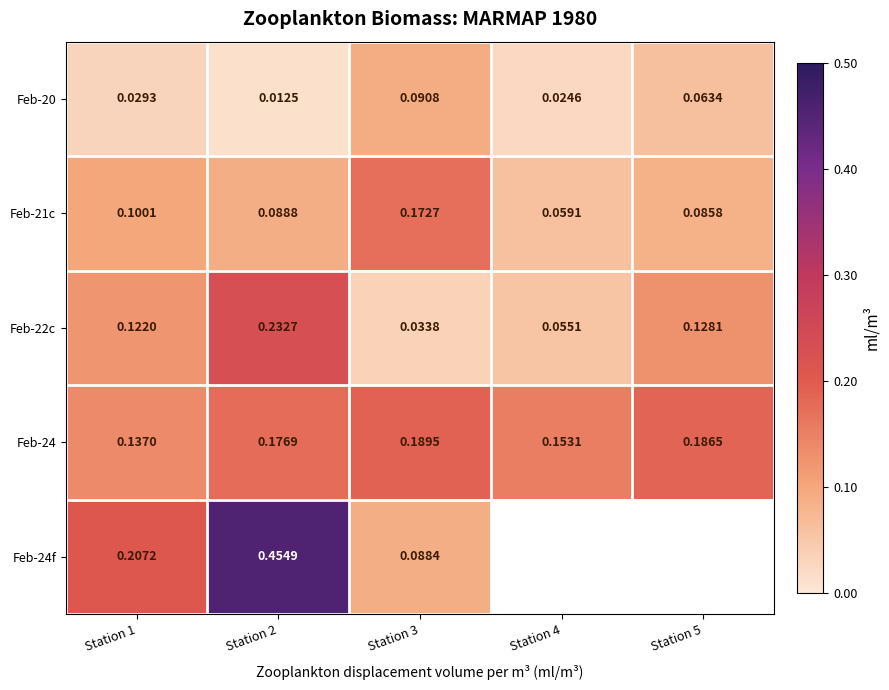

What is the total value across all series at Station 2?

1.0